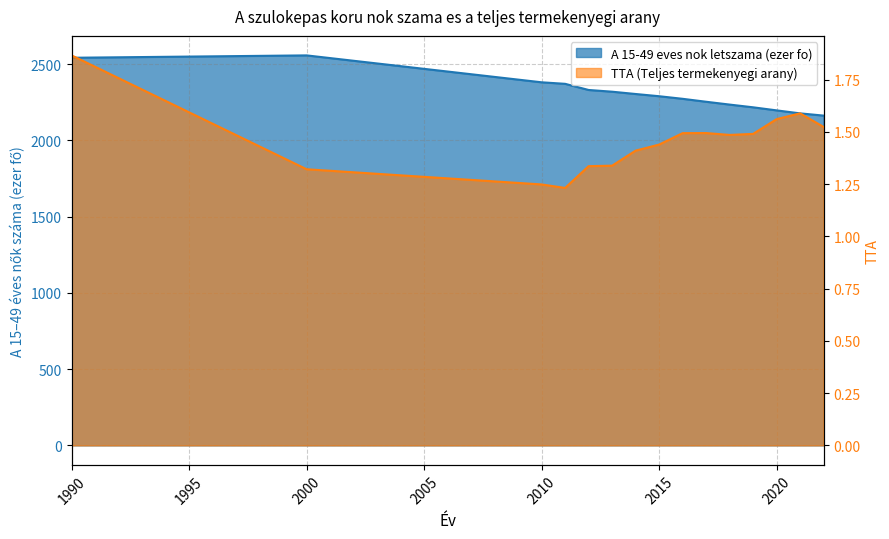

How many distinct data groups are displayed?

2